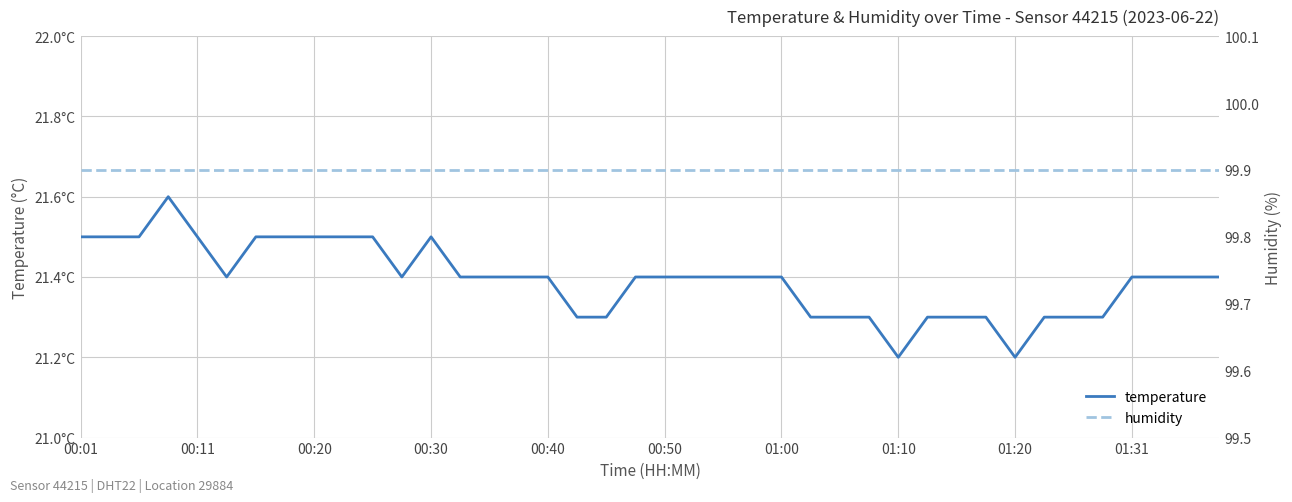

True or false: humidity has a value of 99.9 at 31.

True